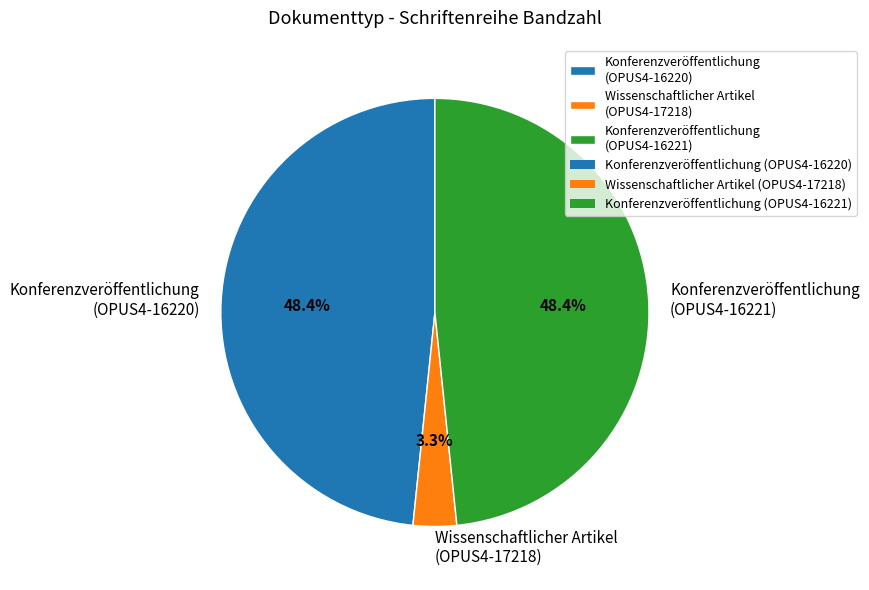

Is there any slice that represents more than half of the pie?

No